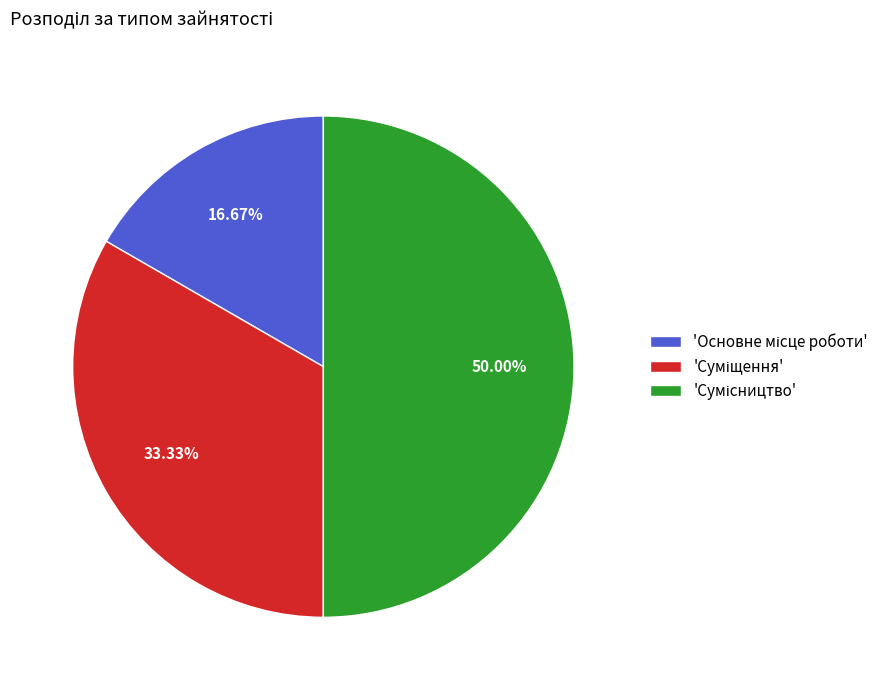

Which slice is the largest?

Сумісництво